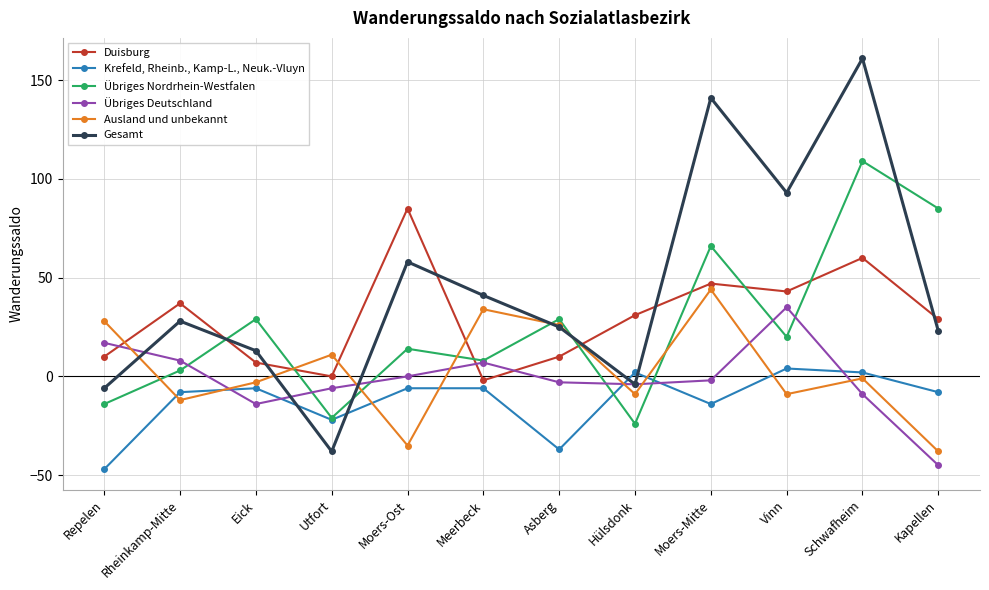

How many lines are shown in the chart?

6